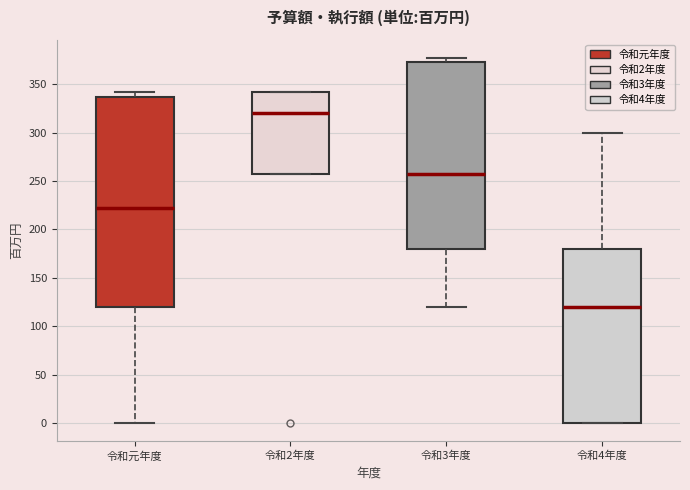

Which box has the lowest median line?

令和4年度